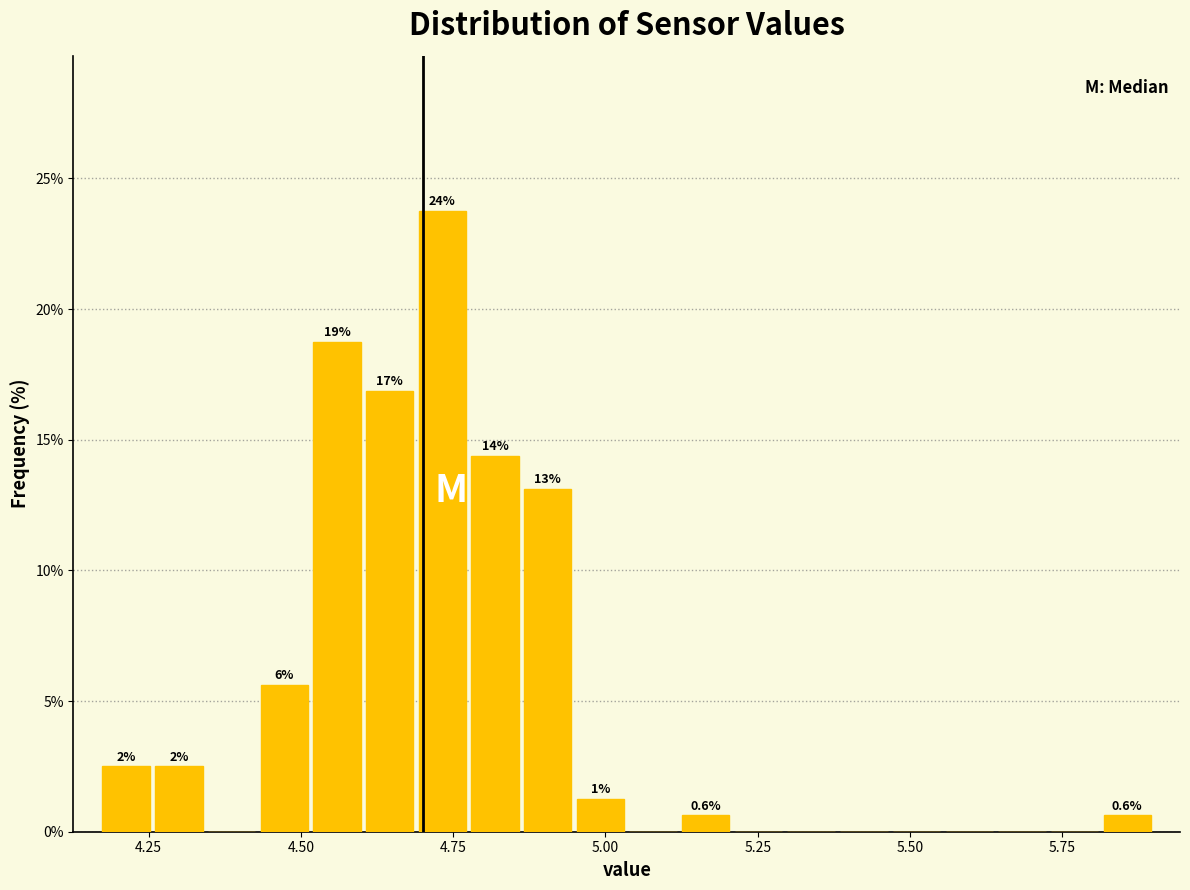

Read against the x-axis, roughly where is the centre of the tallest bar?

4.75